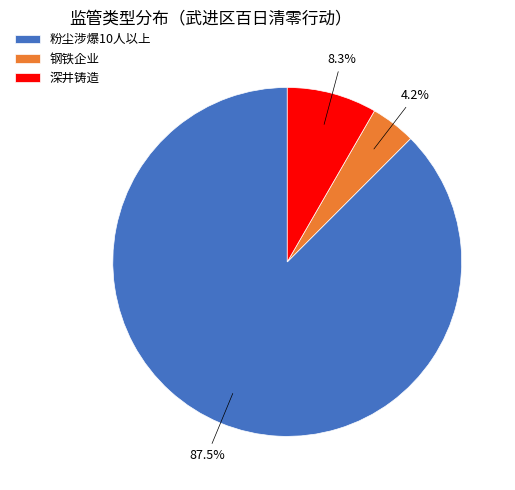

How many slices are in this pie chart?

3